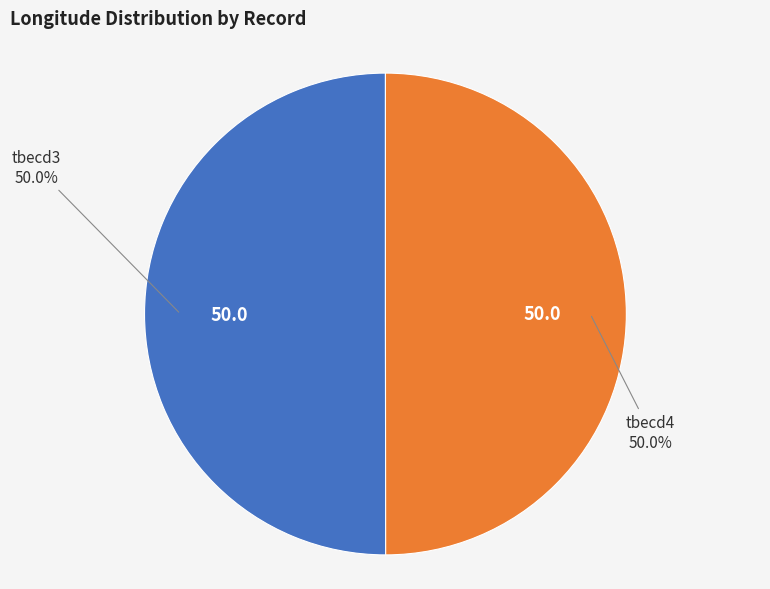

Approximately how many times larger is the value at tbecd4 compared to tbecd3?

1.0